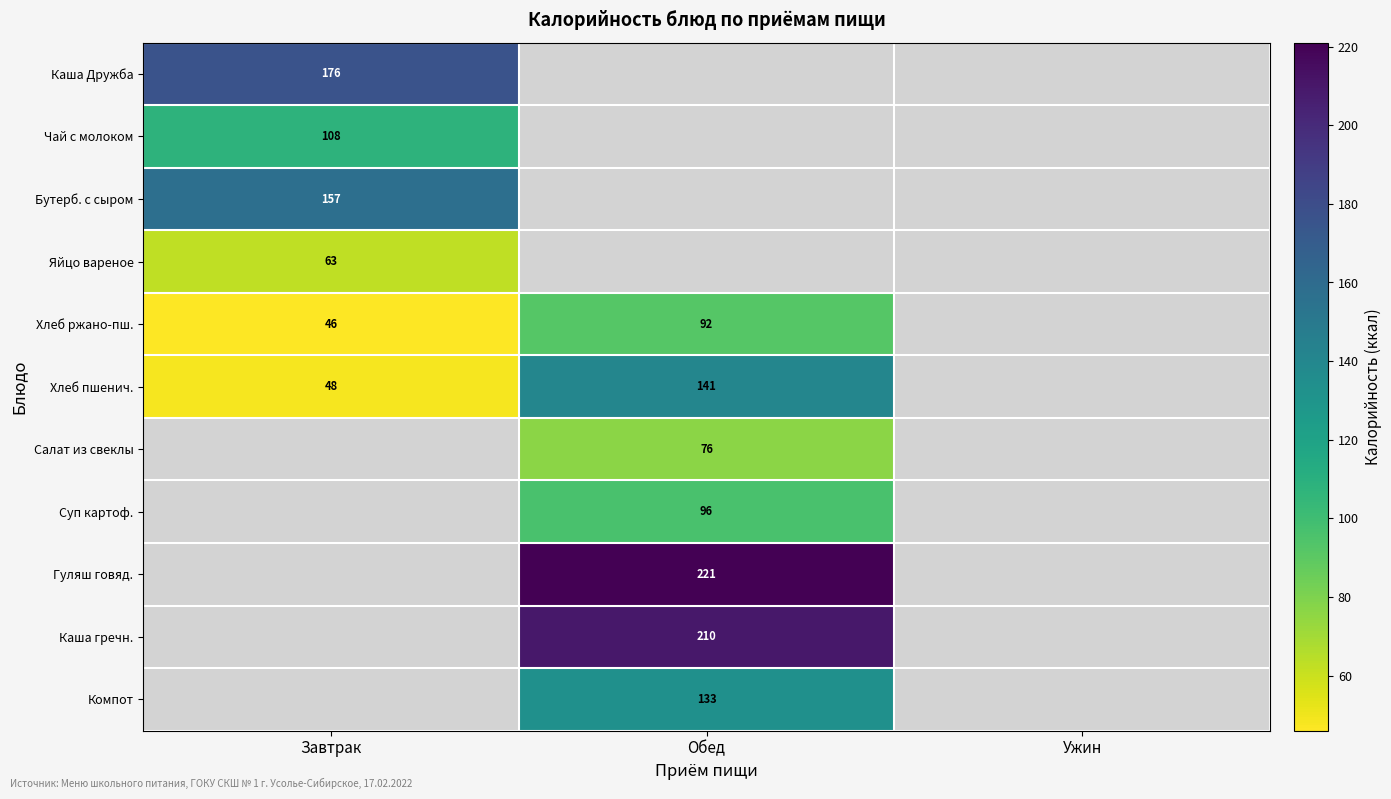

The Суп картоф. series shows 166.6 at Обед. True or false?

False